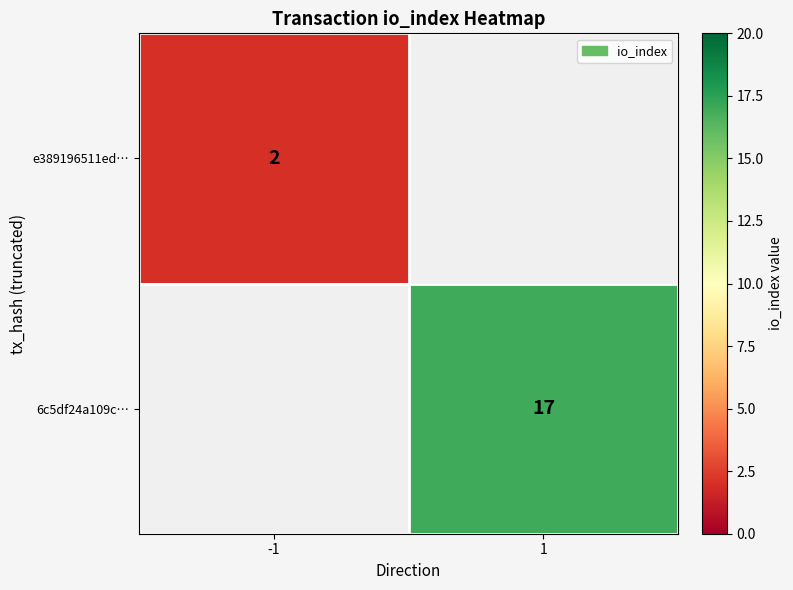

Is it true that e389196511ed… equals 0 at -1?

False